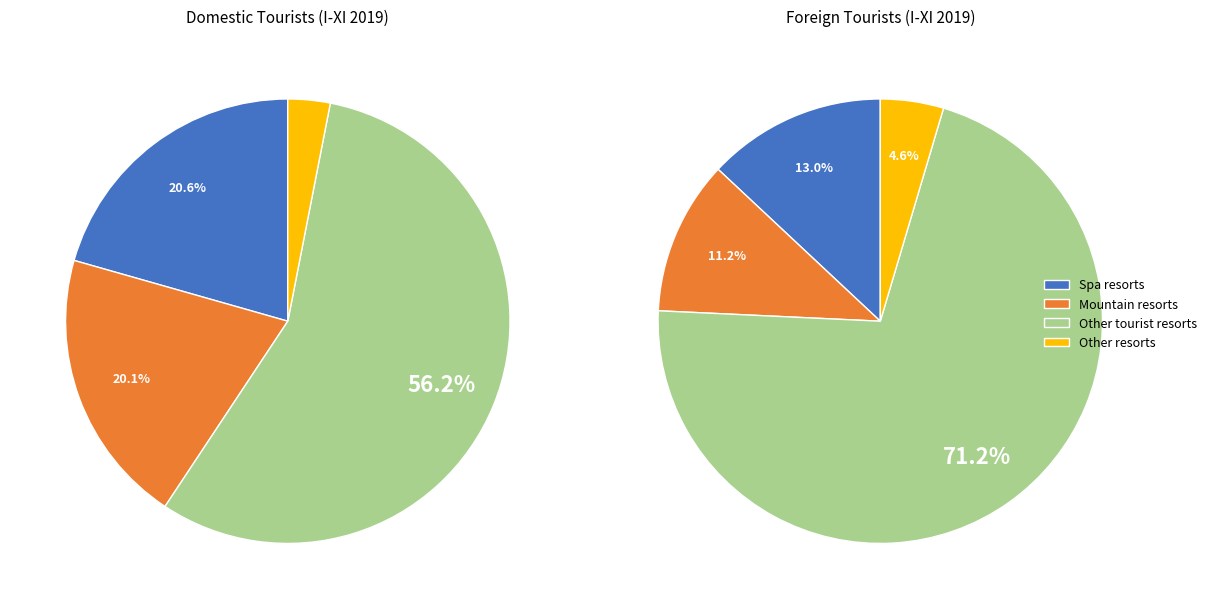

To the nearest percent, what is the combined percentage of foreign and 3?

16%